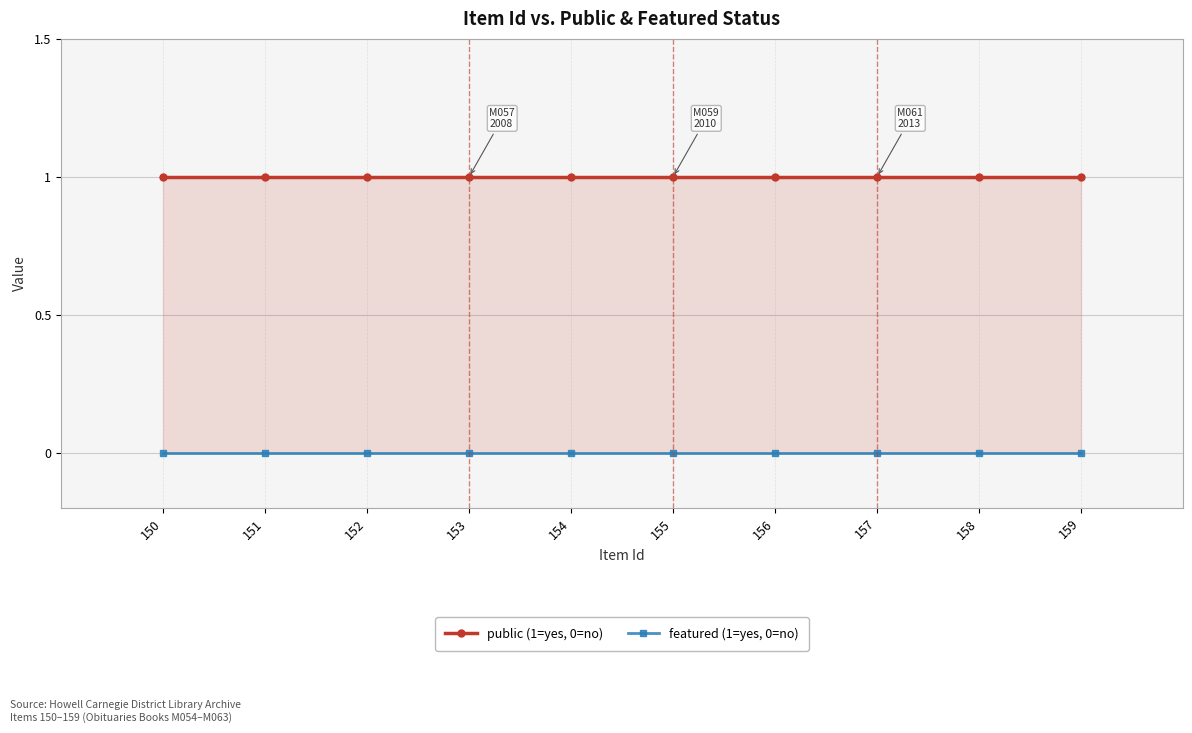

What is the minimum value for public?

1